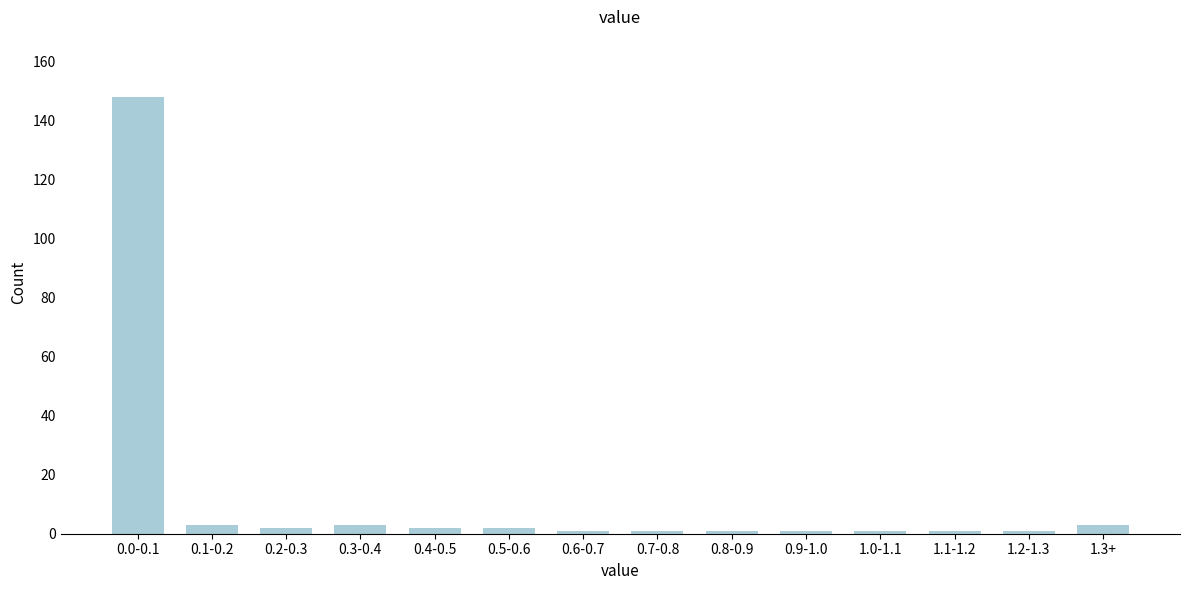

Reading left to right, what are all the values shown in this chart?

0.0-0.1=148	0.1-0.2=3	0.2-0.3=2	0.3-0.4=3	0.4-0.5=2	0.5-0.6=2	0.6-0.7=1	0.7-0.8=1	0.8-0.9=1	0.9-1.0=1	1.0-1.1=1	1.1-1.2=1	1.2-1.3=1	1.3+=3